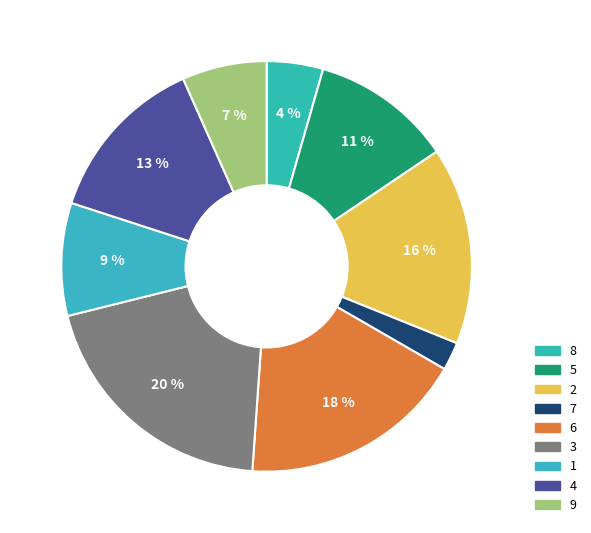

Count the number of slices in the pie.

9